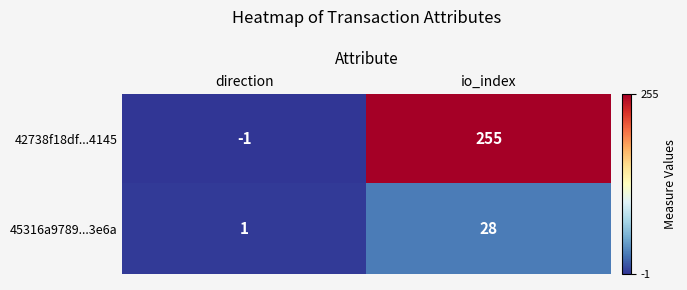

Which series has the largest total across all categories?

42738f18df...4145